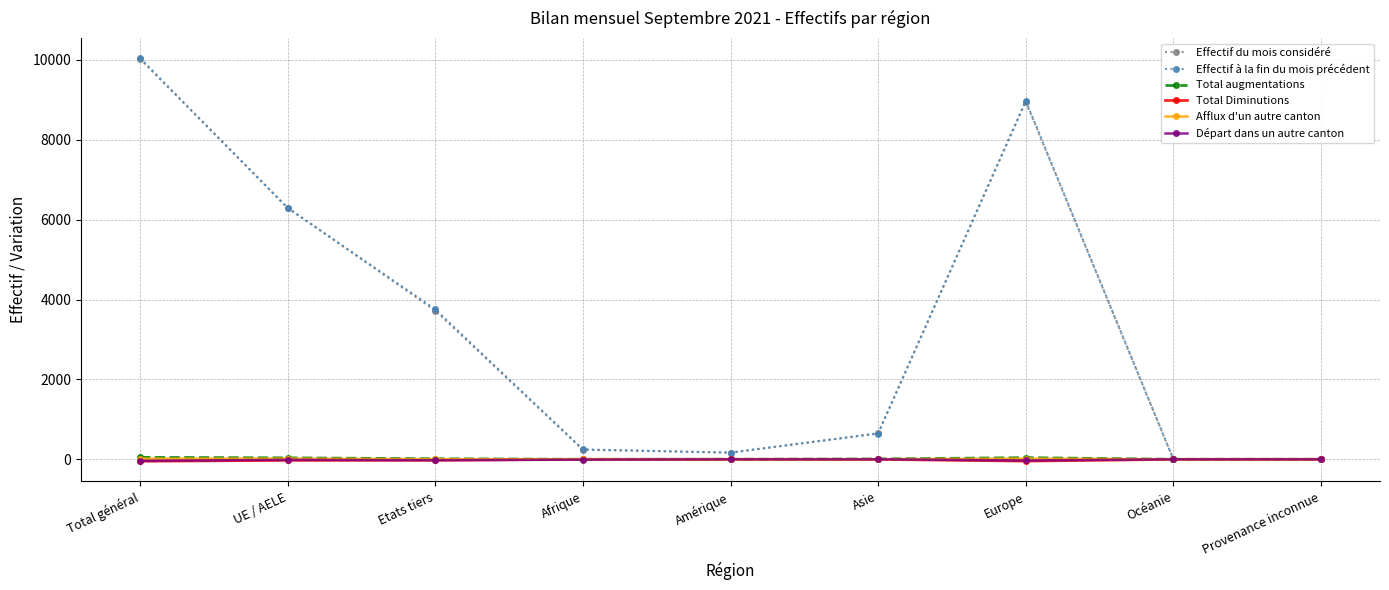

What is the difference between the second highest and second lowest values in the Afflux d'un autre canton series?

16